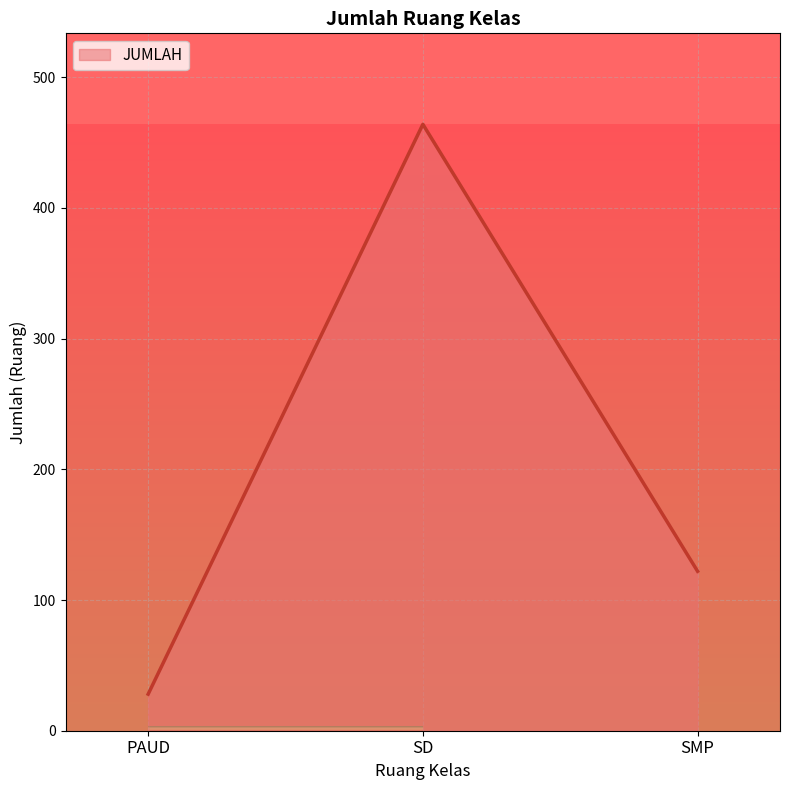

Where is the data nearest to the value 246?

SMP